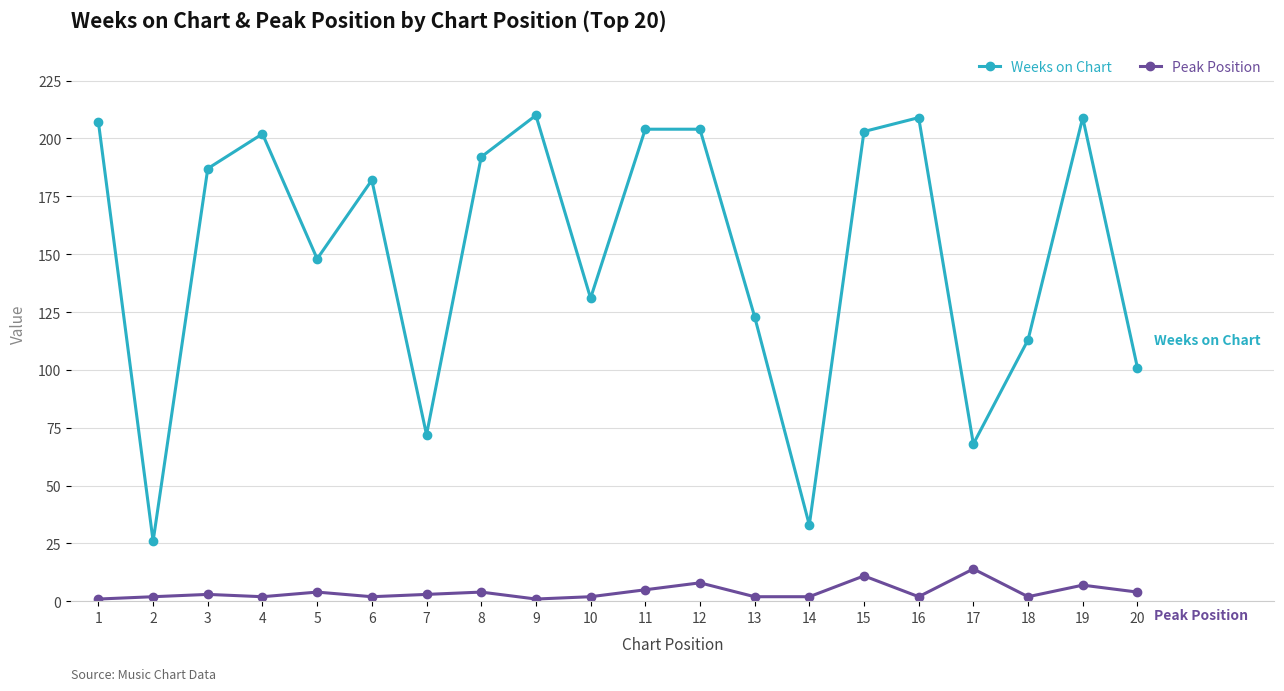

Which series has the largest range (max minus min)?

Weeks on Chart